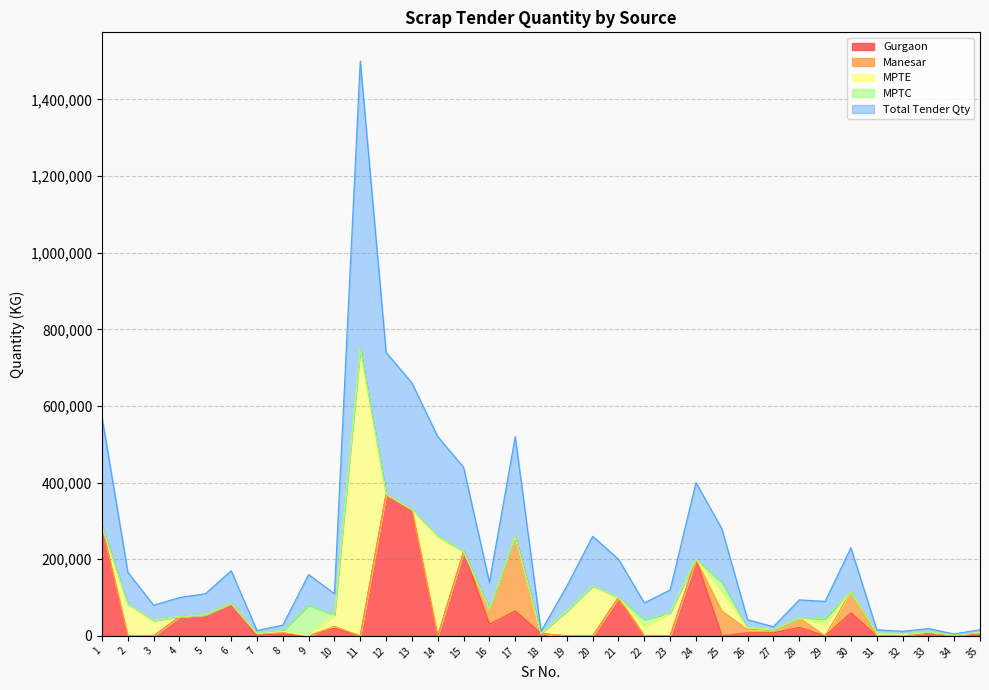

Is it true that MPTC equals 0 at 23?

True